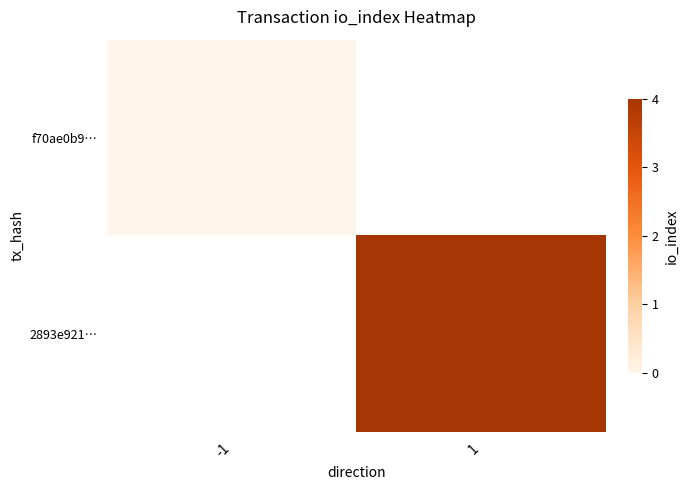

How many data points does each series have?

2